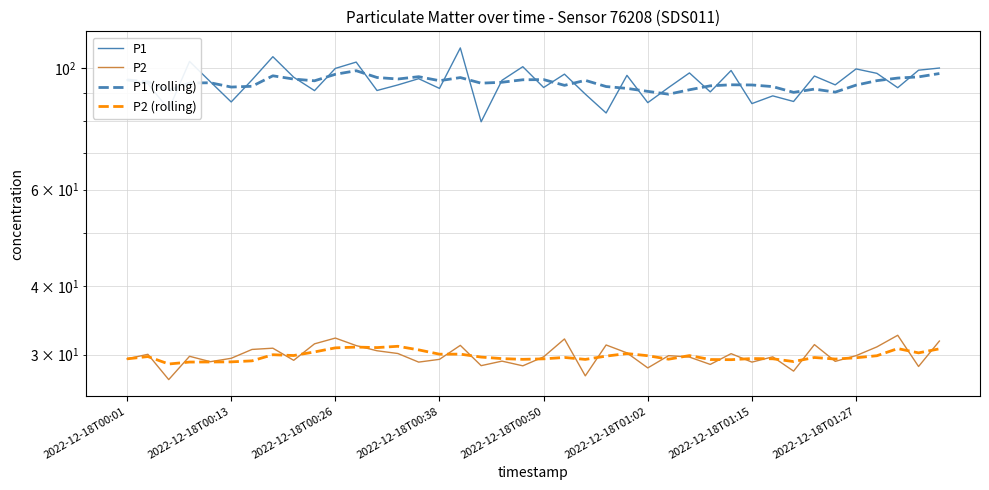

True or false: P1 has more than 0 interior local peaks.

True